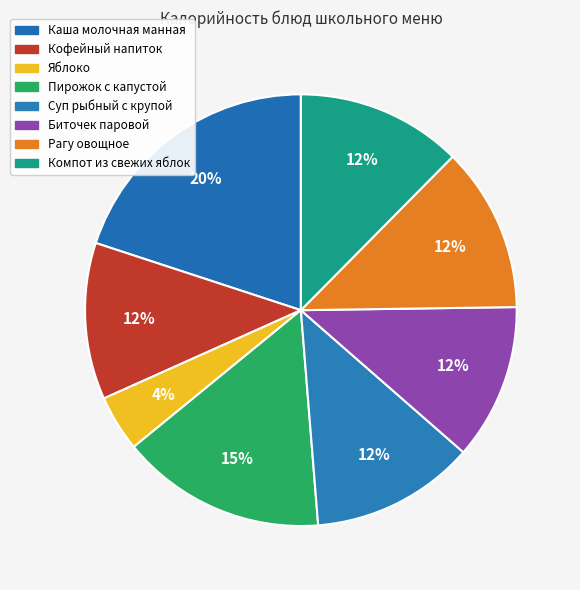

How many slices are in this pie chart?

8